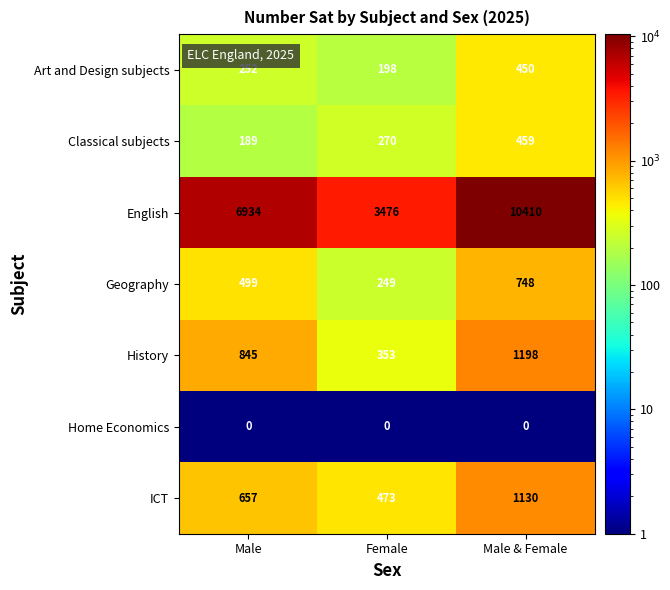

What is the difference between the ICT values at Female and Male?

184